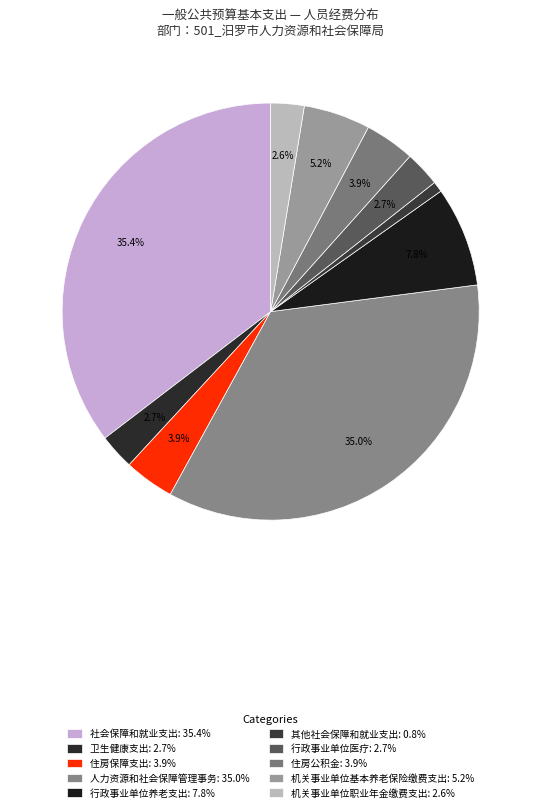

Rank the categories by value from lowest to highest.

其他社会保障和就业支出, 机关事业单位职业年金缴费支出, 卫生健康支出, 行政事业单位医疗, 住房保障支出, 住房公积金, 机关事业单位基本养老保险缴费支出, 行政事业单位养老支出, 人力资源和社会保障管理事务, 社会保障和就业支出